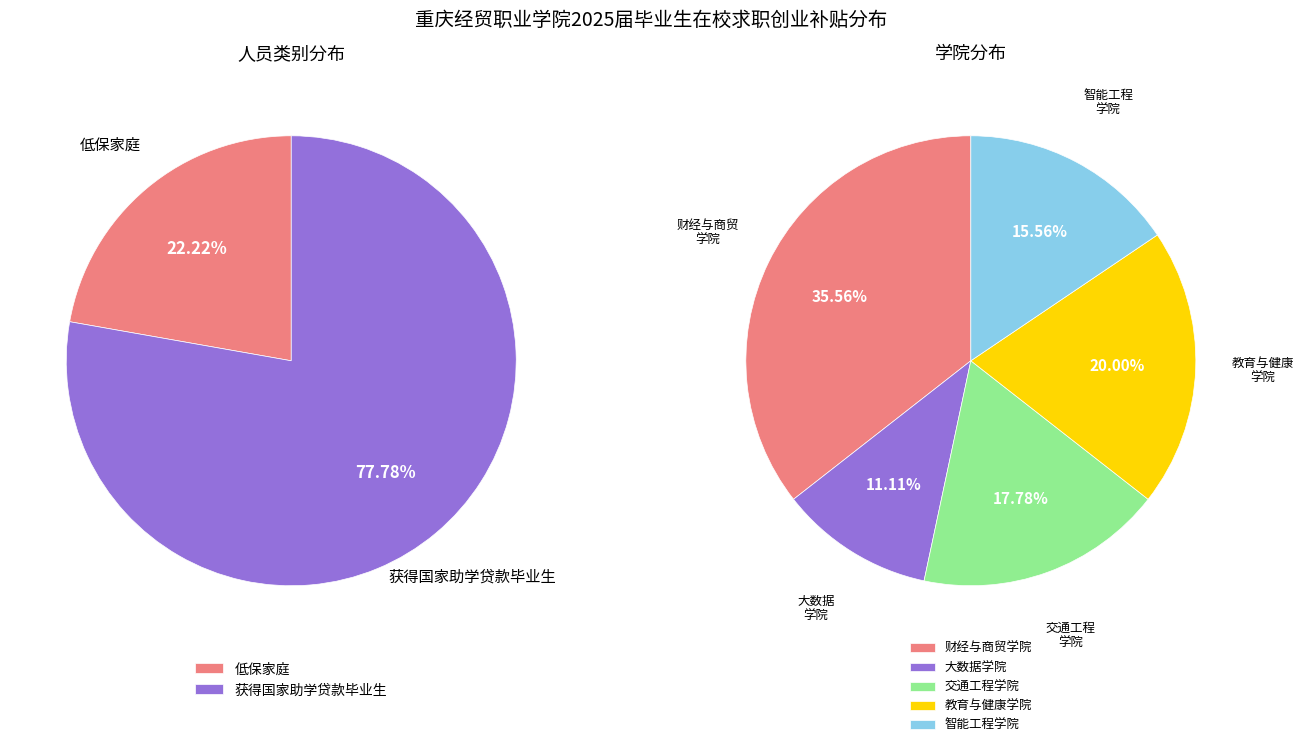

True or false: 获得国家助学贷款毕业生 accounts for 78% of the total.

True